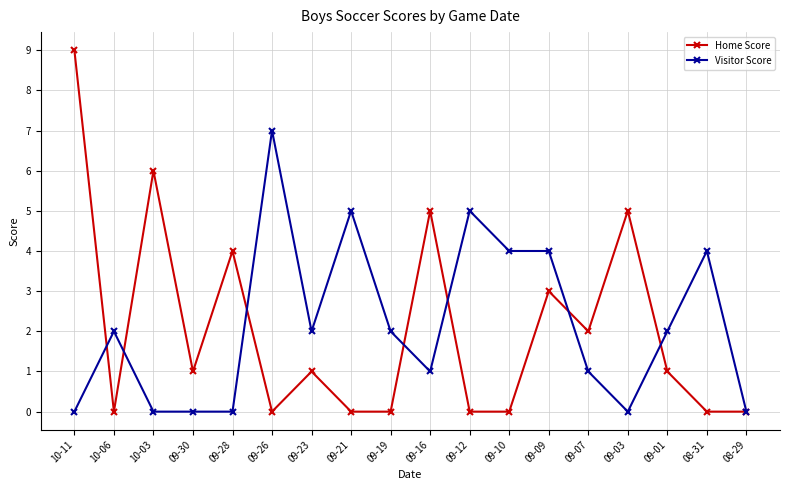

At 09-03, list the series in order from smallest to largest.

Visitor Score, Home Score